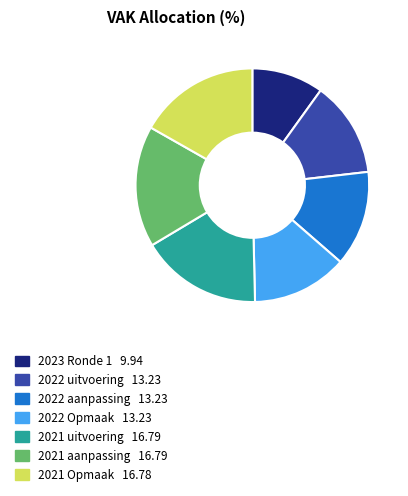

Is there a majority slice in this chart?

No